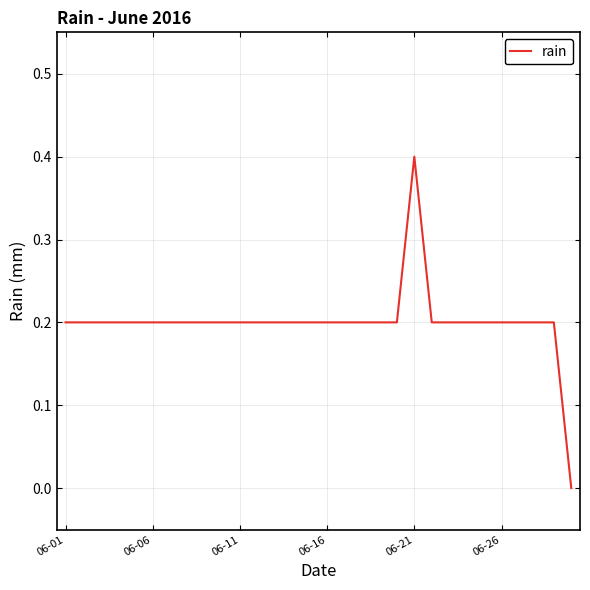

What is the greatest value displayed?

0.4